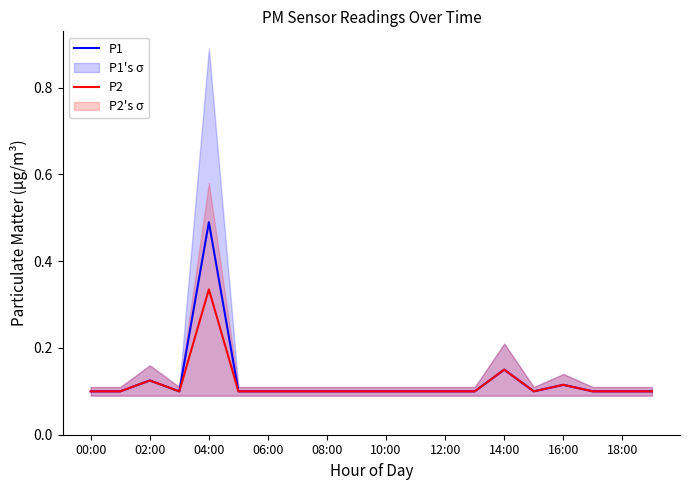

Count the P1 values in the range 0 to 1.

20